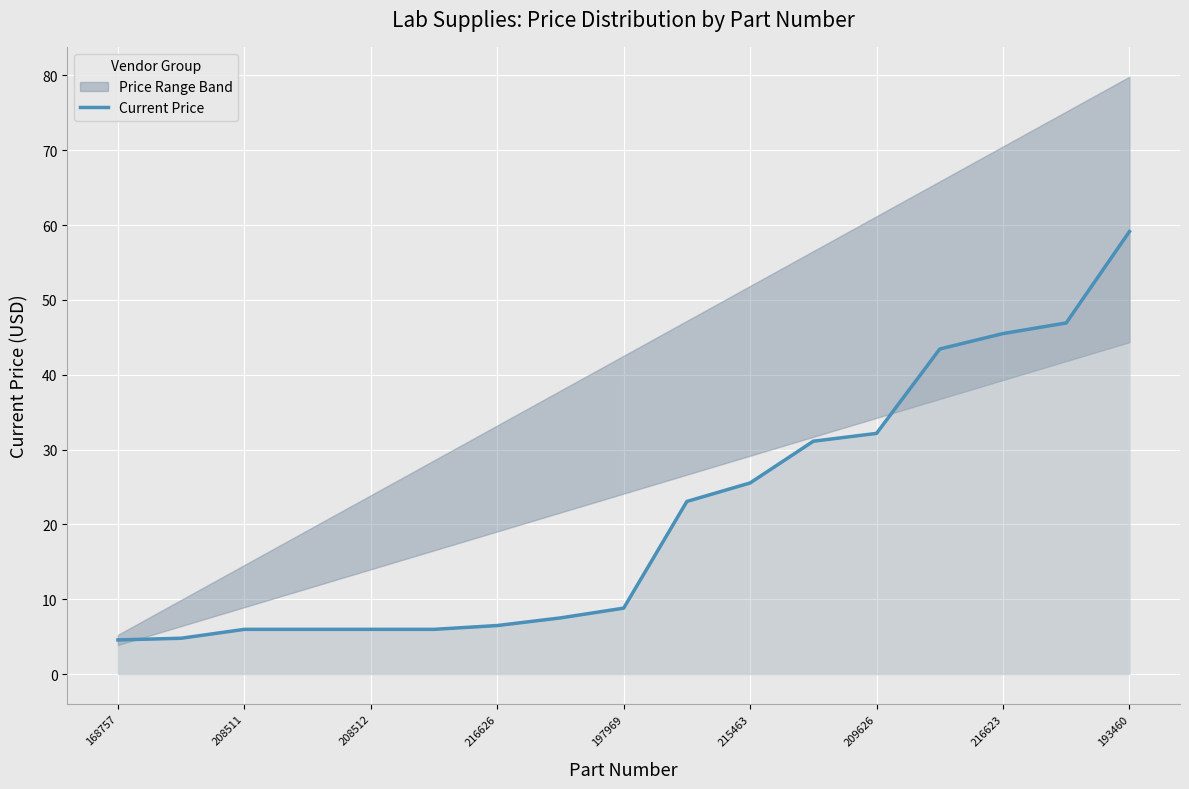

The value at 168757 is 4.6. True or false?

True